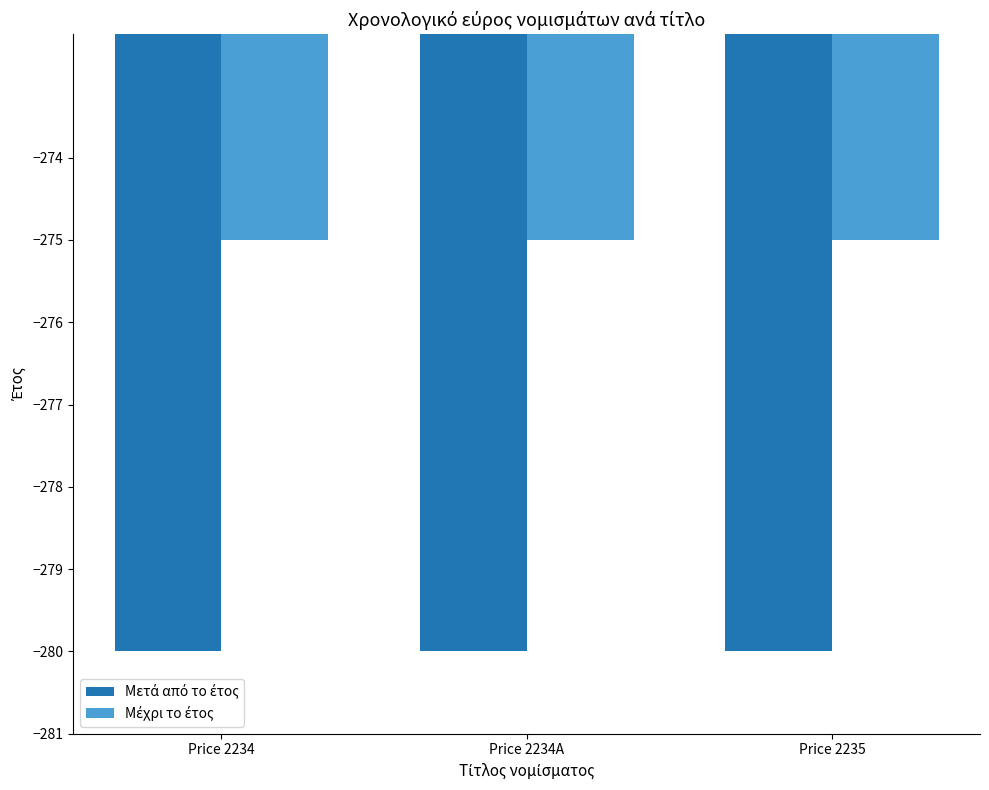

What is the maximum value shown in the chart?

-275